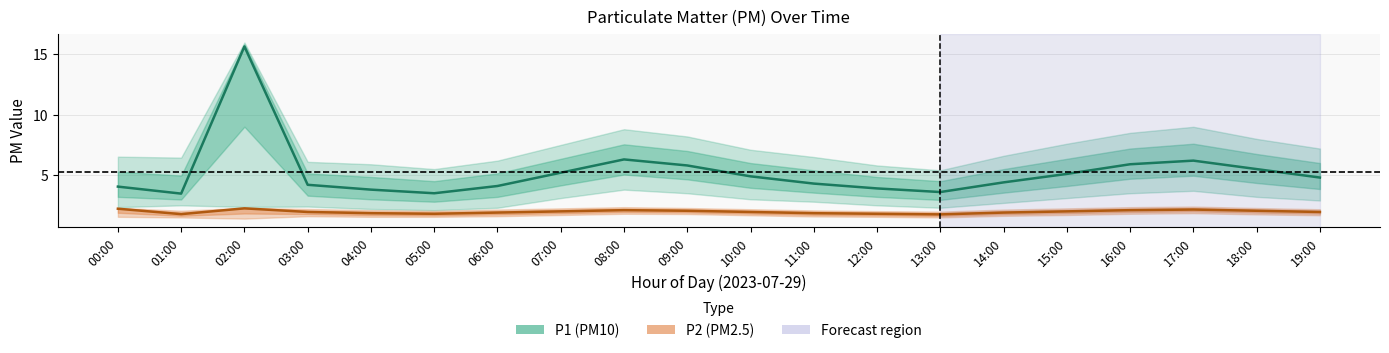

Is the value of P2_lower at 03:00 greater than the value of P2 at 13:00?

No